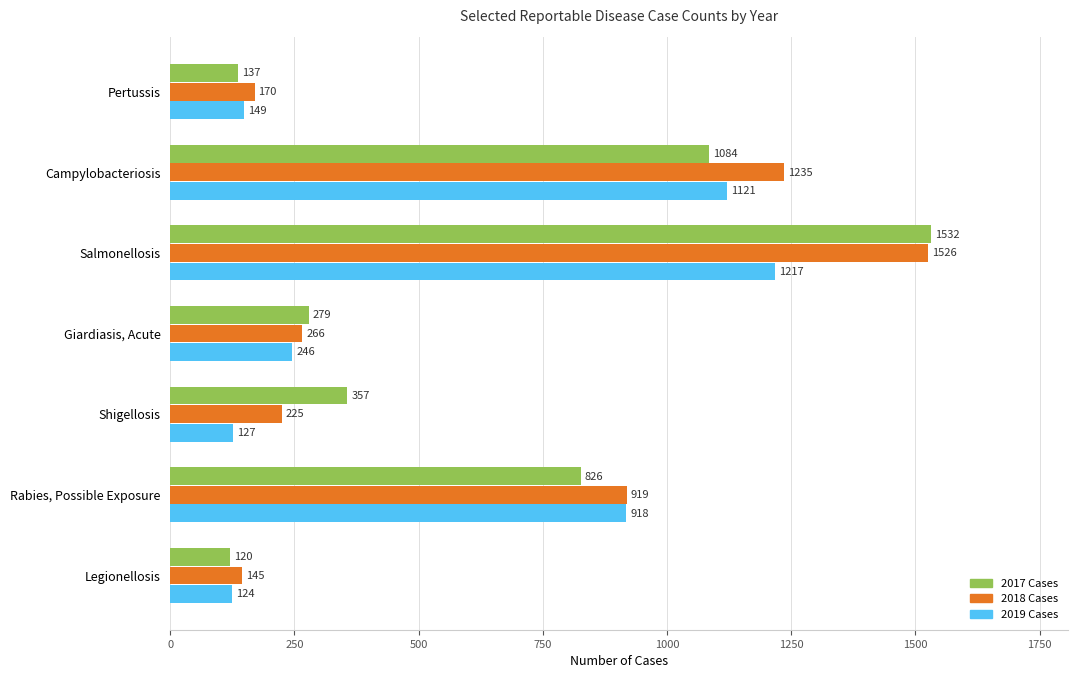

Which category has the highest value in the 2018 Cases series?

Salmonellosis